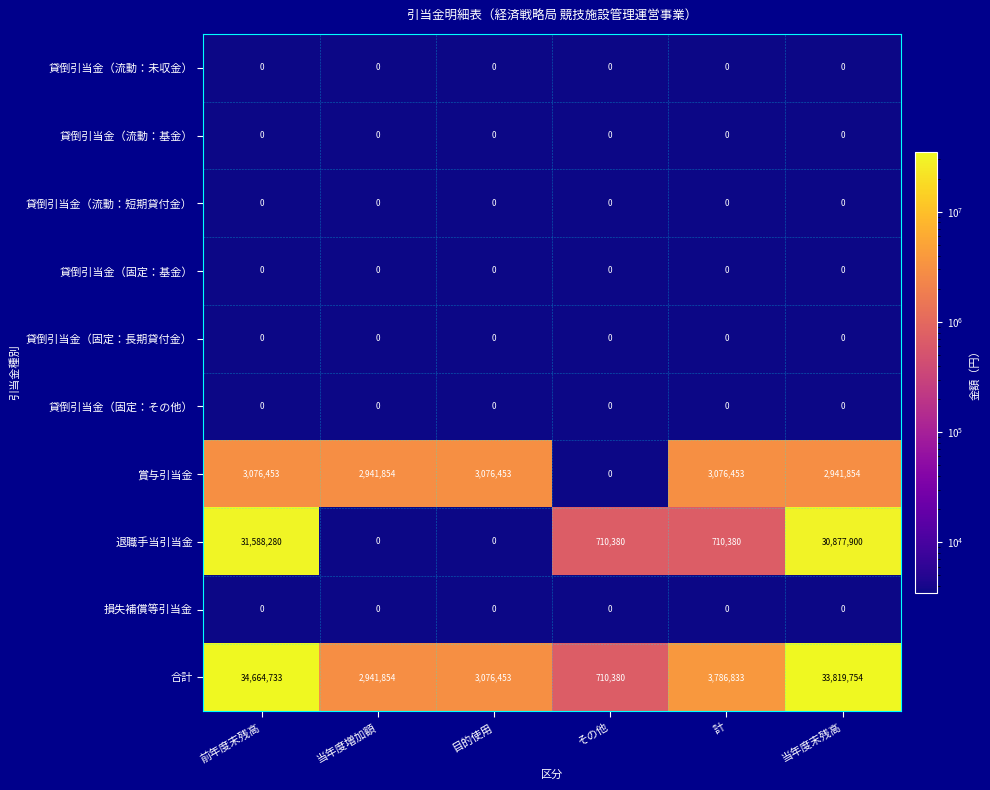

What value does the 合計 series have at 目的使用, to the nearest 50?

3076450